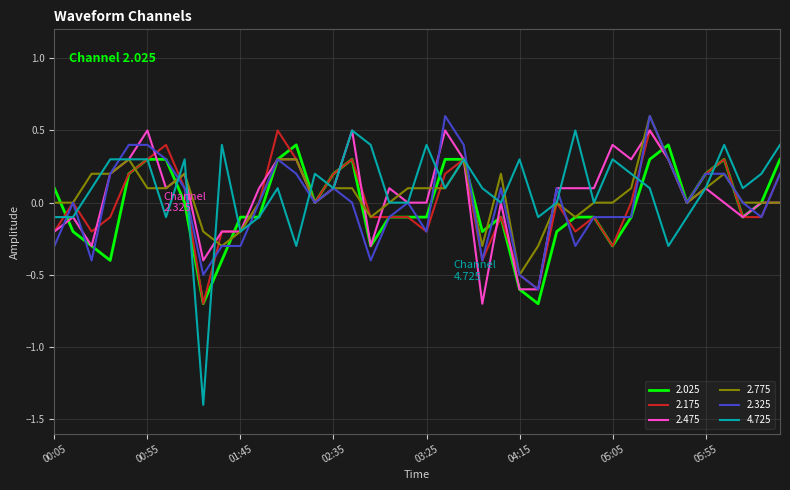

Which series has the largest range (max minus min)?

4.725